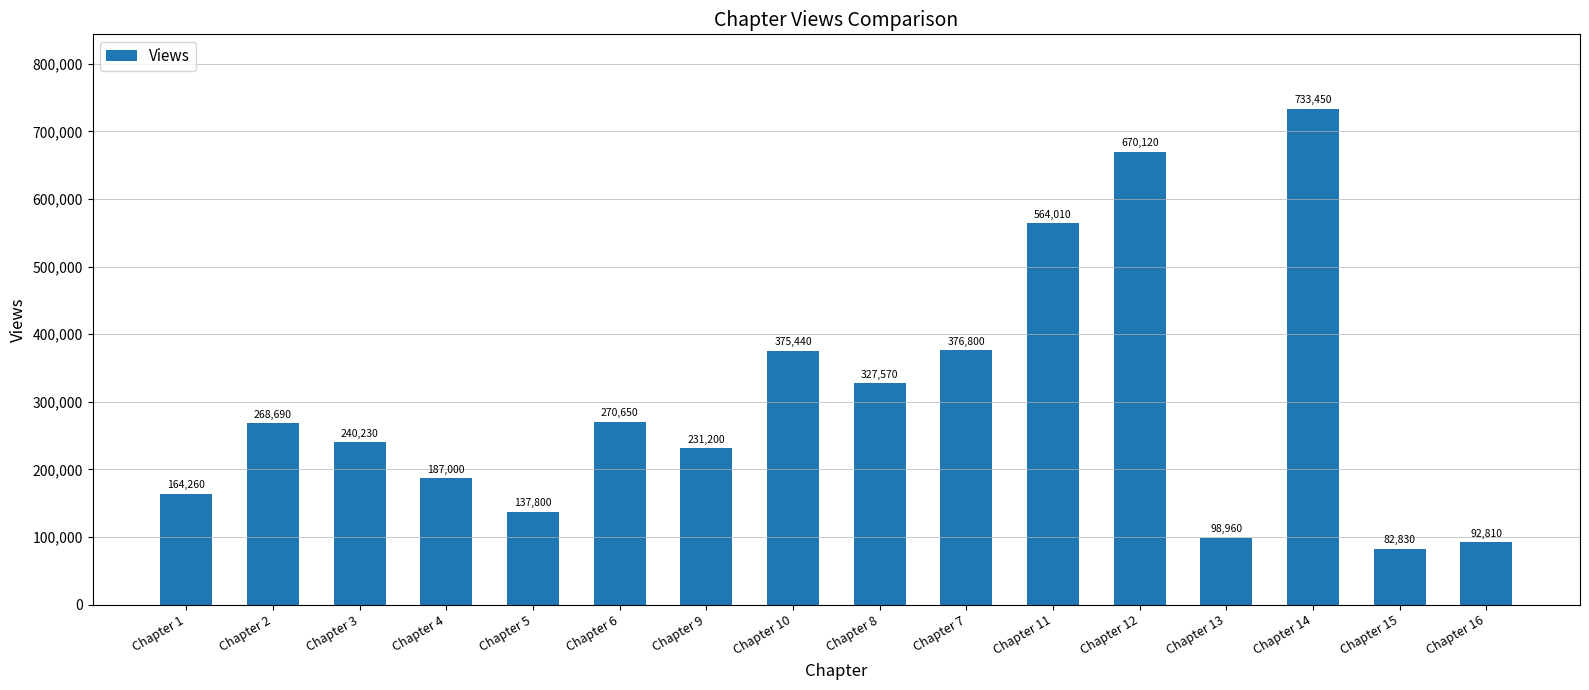

What value does the data have at Chapter 1, to the nearest 50?

164250